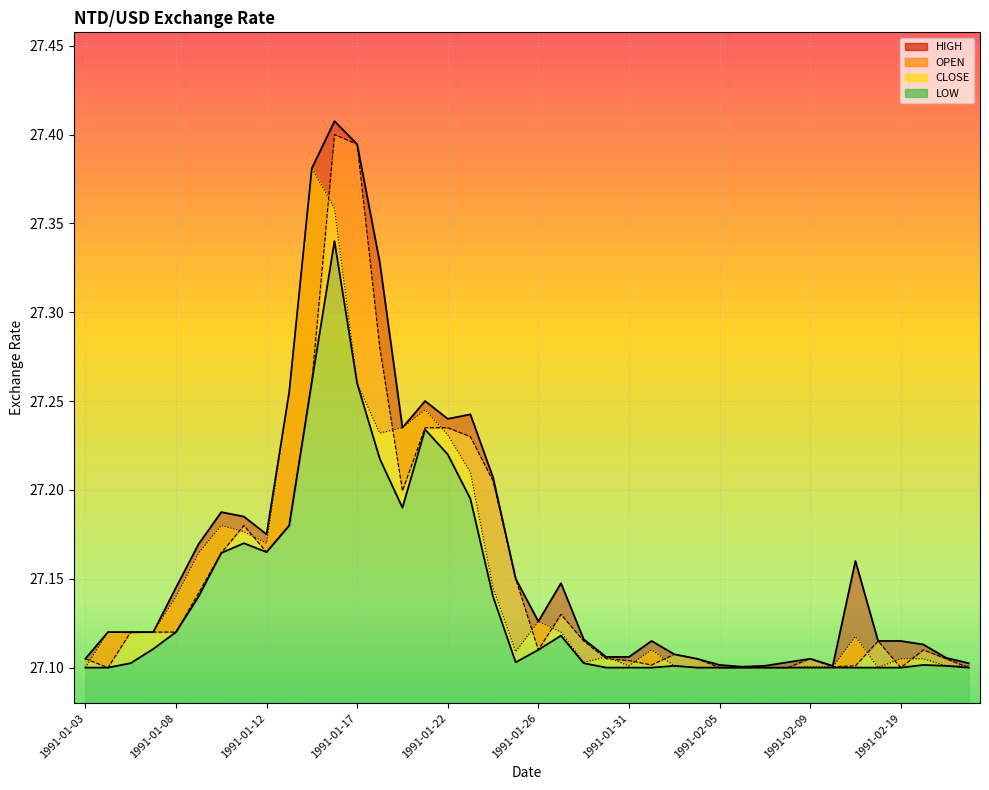

Does the chart display data point markers on the line(s)?

No